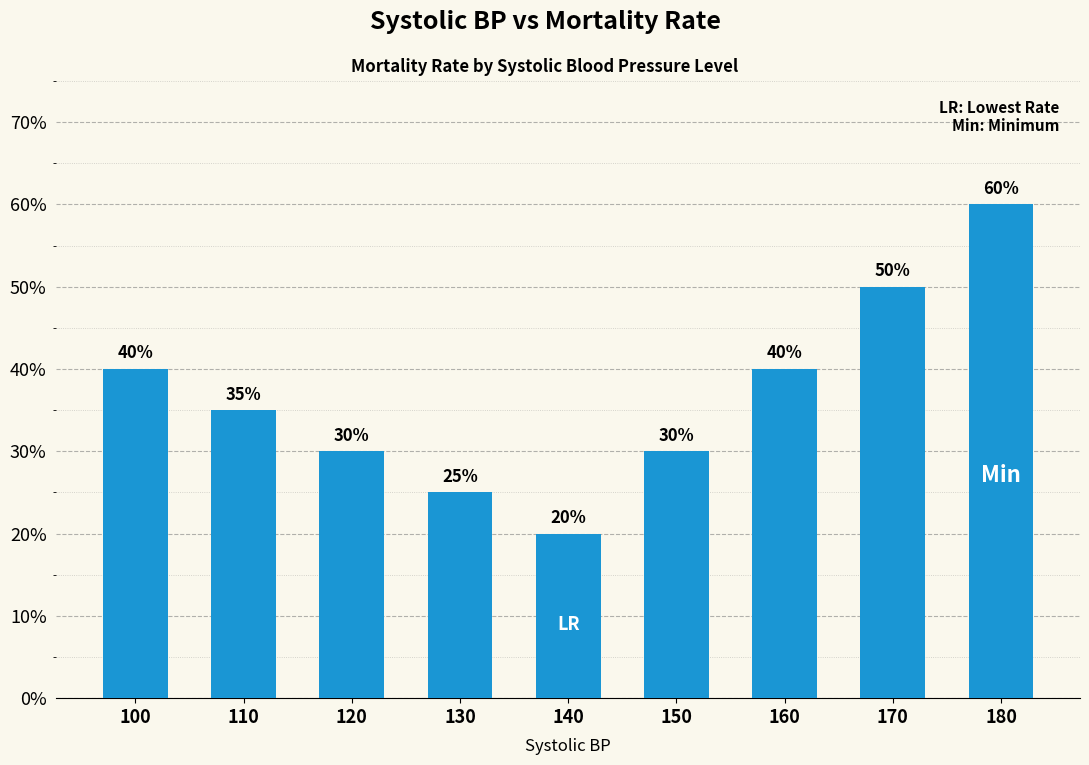

At which category does the chart reach its peak across all series?

180